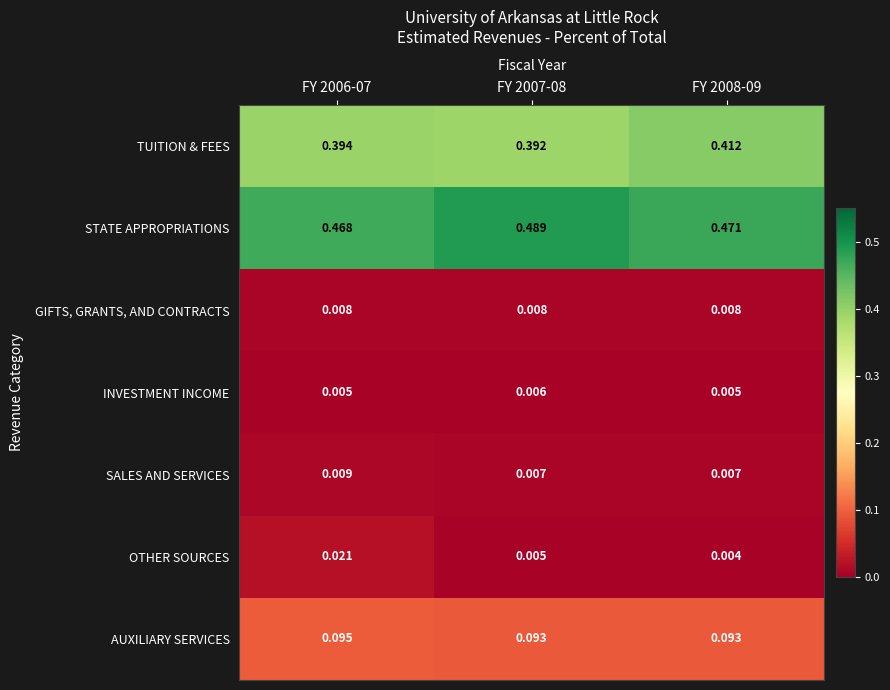

Which series has the largest range (max minus min)?

STATE APPROPRIATIONS